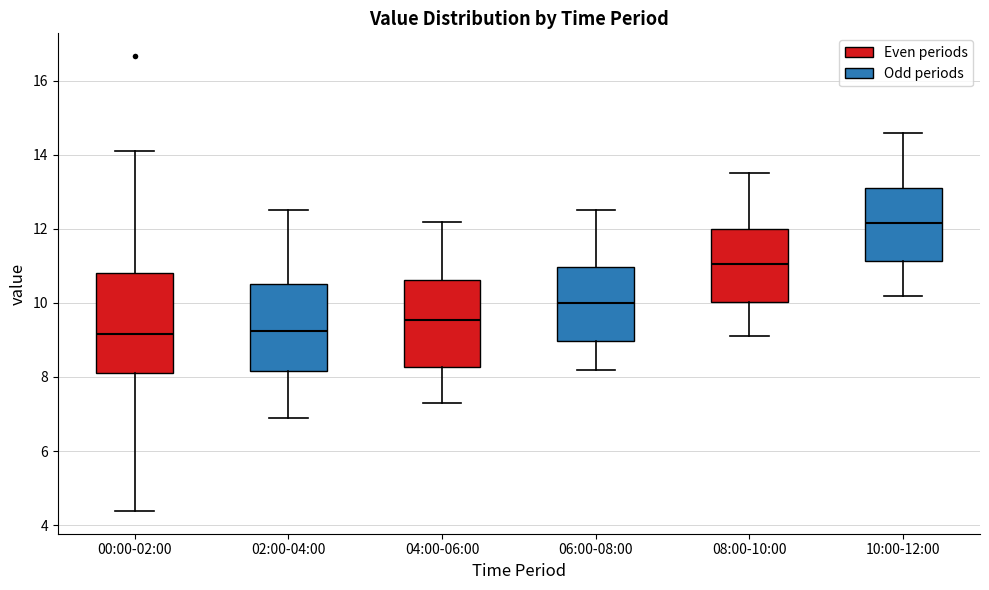

Comparing the boxes themselves (not the whiskers), which one is the tallest?

00:00-02:00